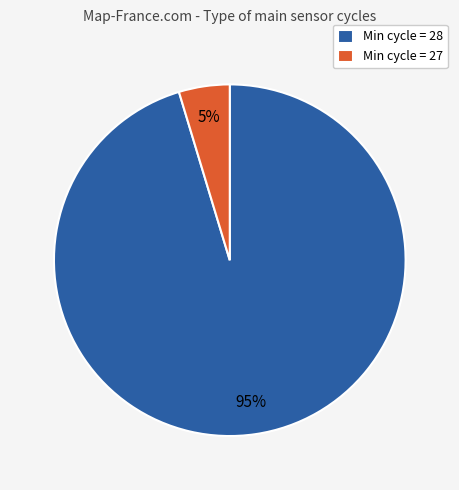

Which has a higher value, Min cycle = 27 or Min cycle = 28?

Min cycle = 28